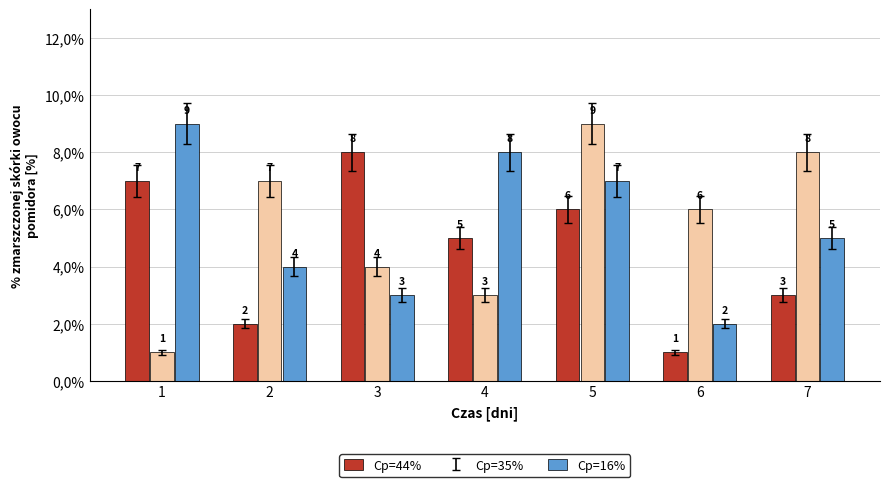

Are the bars grouped side by side (vs. stacked)?

Yes